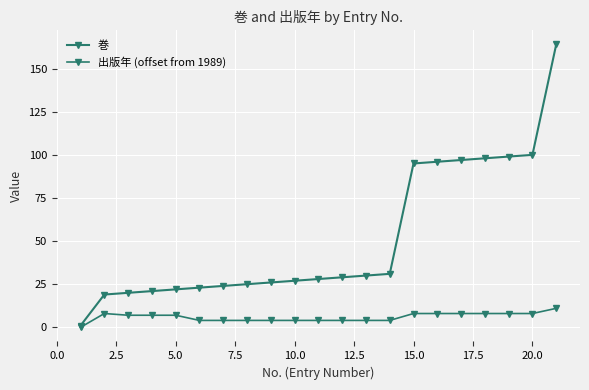

True or false: 出版年 (offset from 1989) and 巻 cross at least once.

False